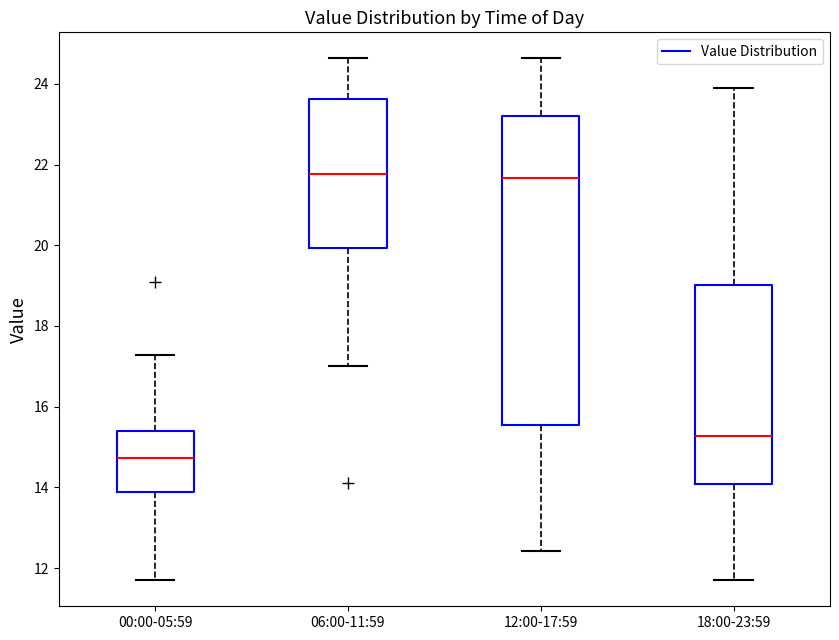

Where does the median line of the box for 06:00-11:59 sit on the y-axis? The values are not printed on the chart, so give them approximately, as read against the axis.

21.8